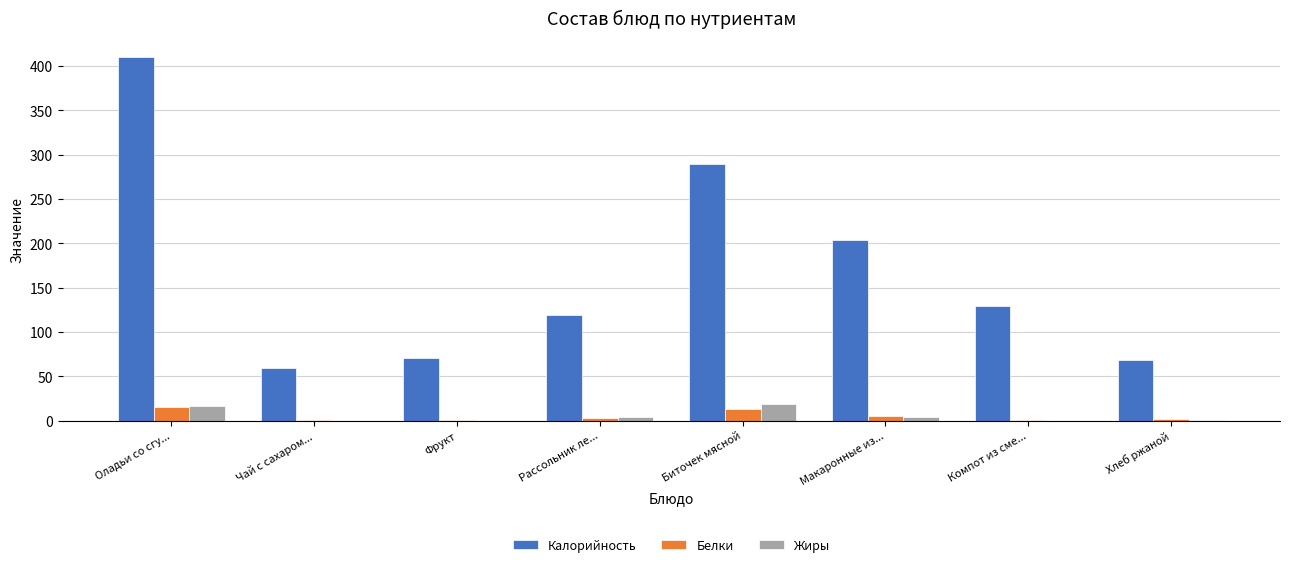

Which series has the widest spread of values?

Калорийность